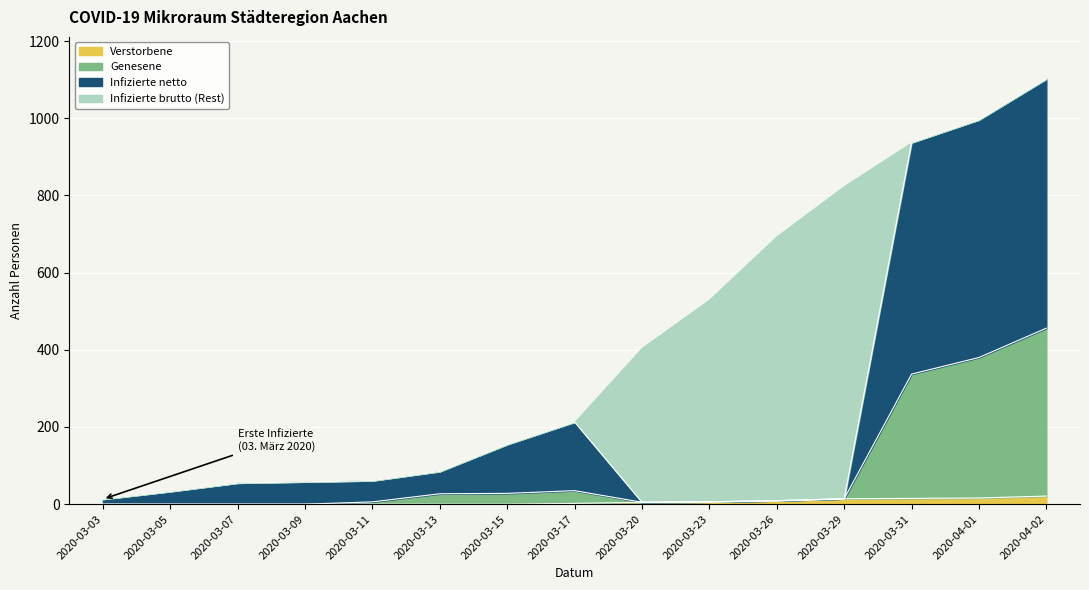

The Verstorbene series shows 9 at 2020-03-26. True or false?

True